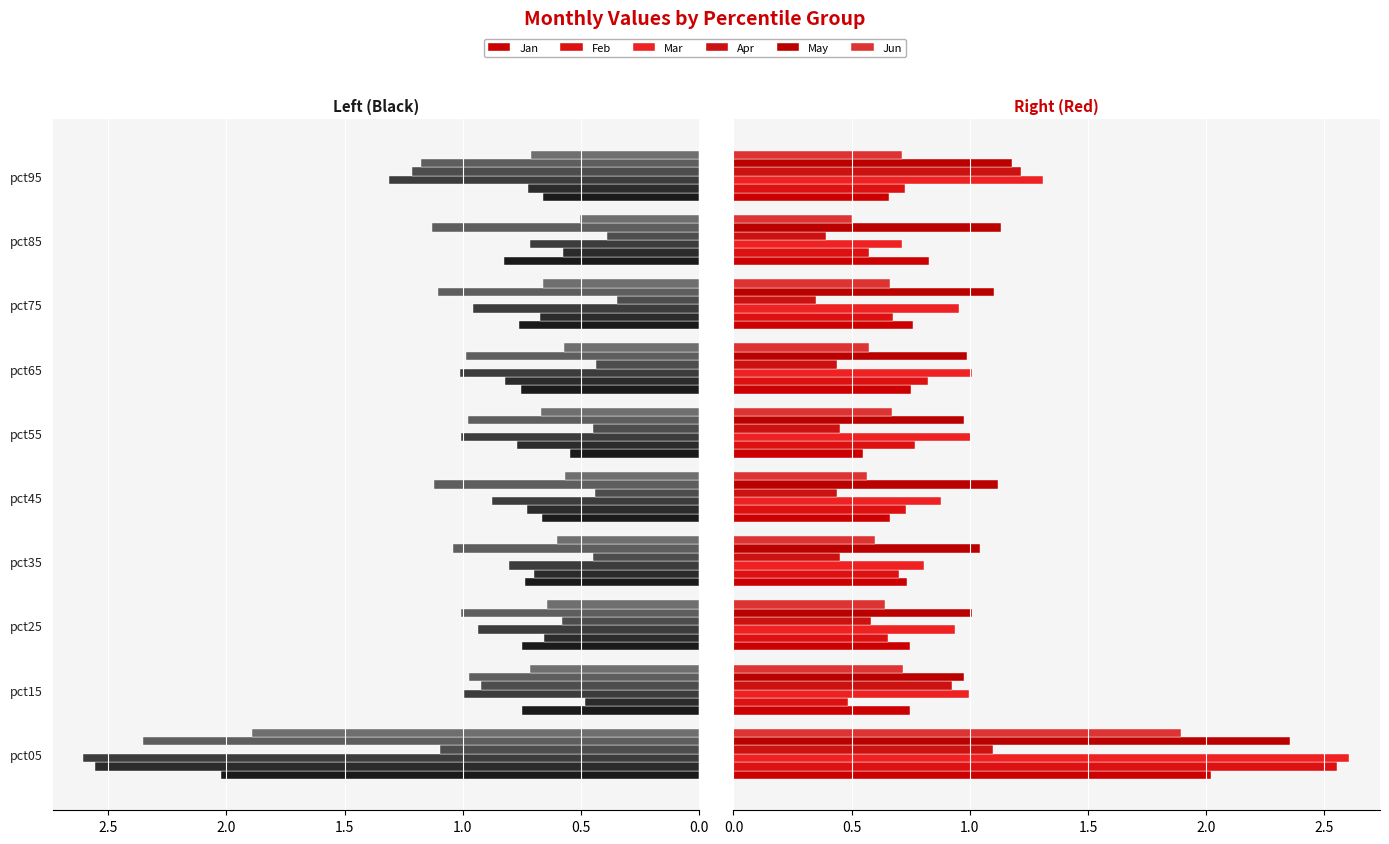

Are the bars grouped side by side (vs. stacked)?

Yes